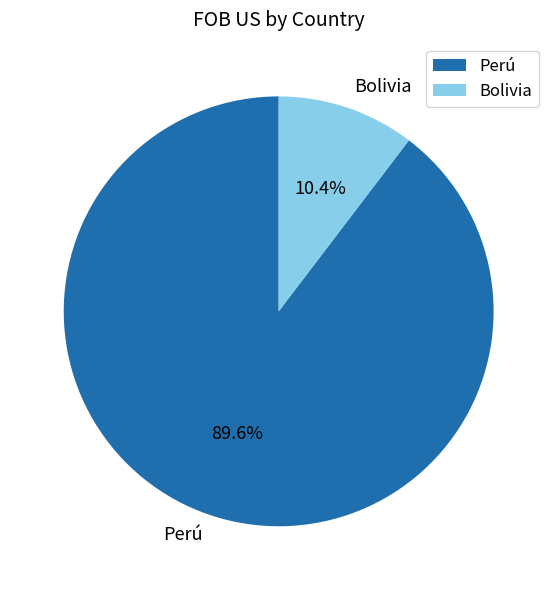

To the nearest percent, what percentage of the pie is Perú?

90%